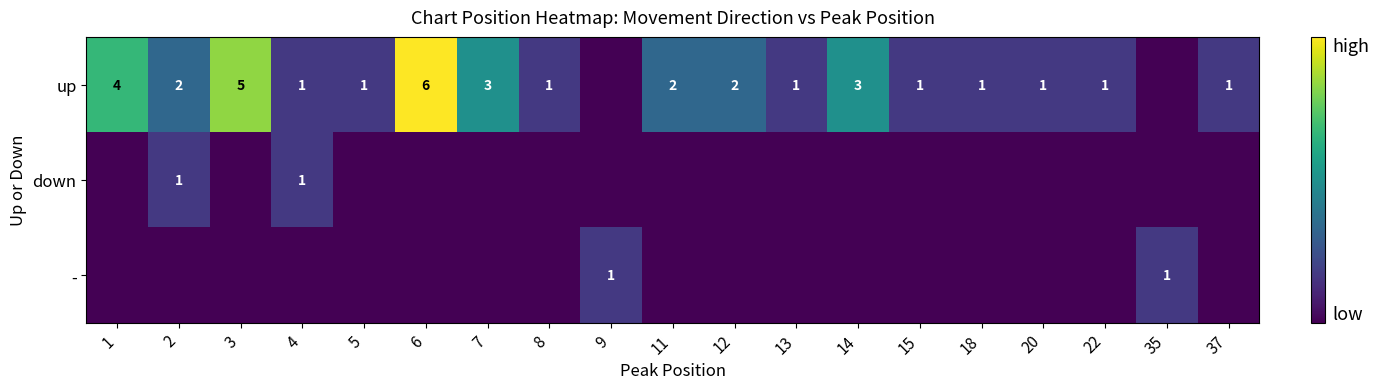

The value of down at 2 is 2. True or false?

False